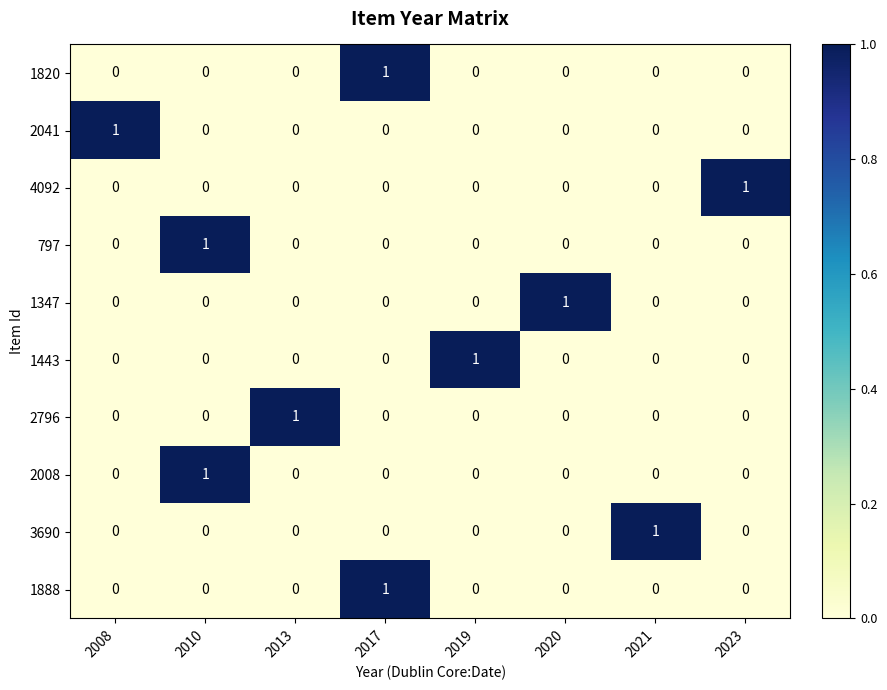

At which label does 2041 reach its peak?

2008